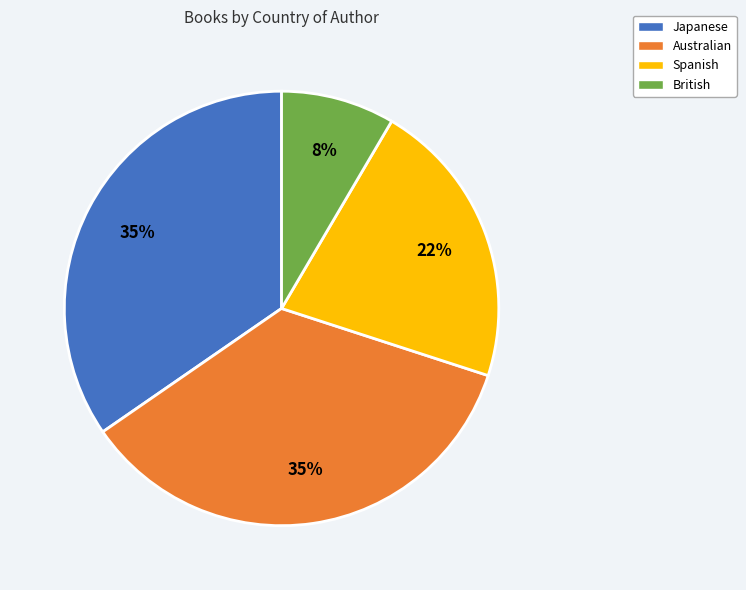

Count the number of slices in the pie.

4